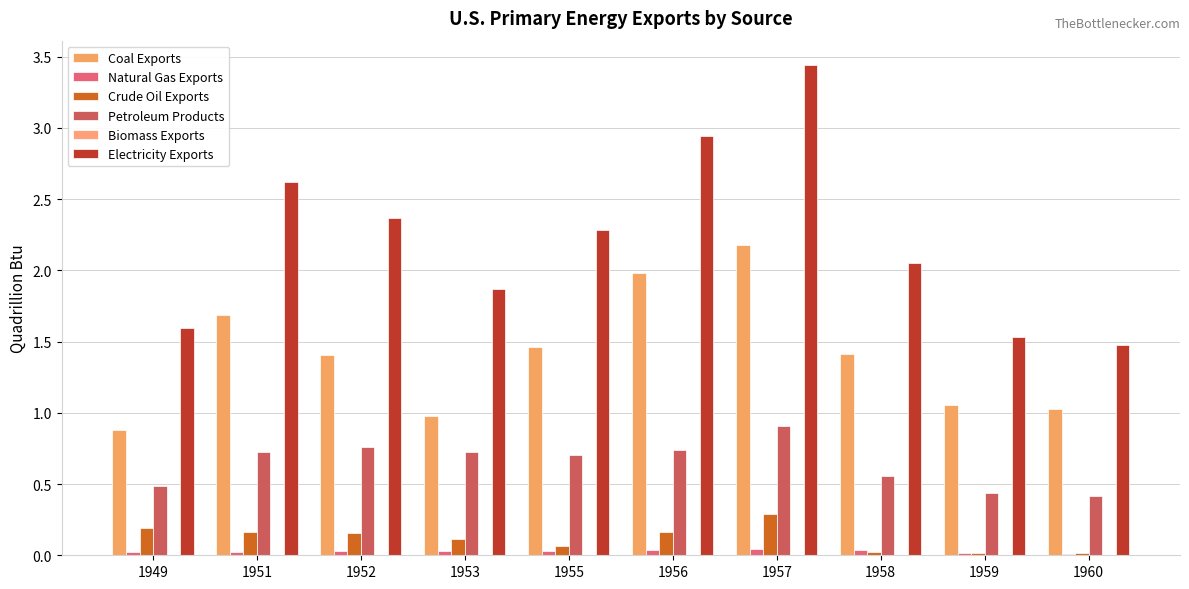

Rank the categories by Natural Gas Exports value from highest to lowest.

1957, 1958, 1956, 1955, 1953, 1952, 1951, 1949, 1959, 1960